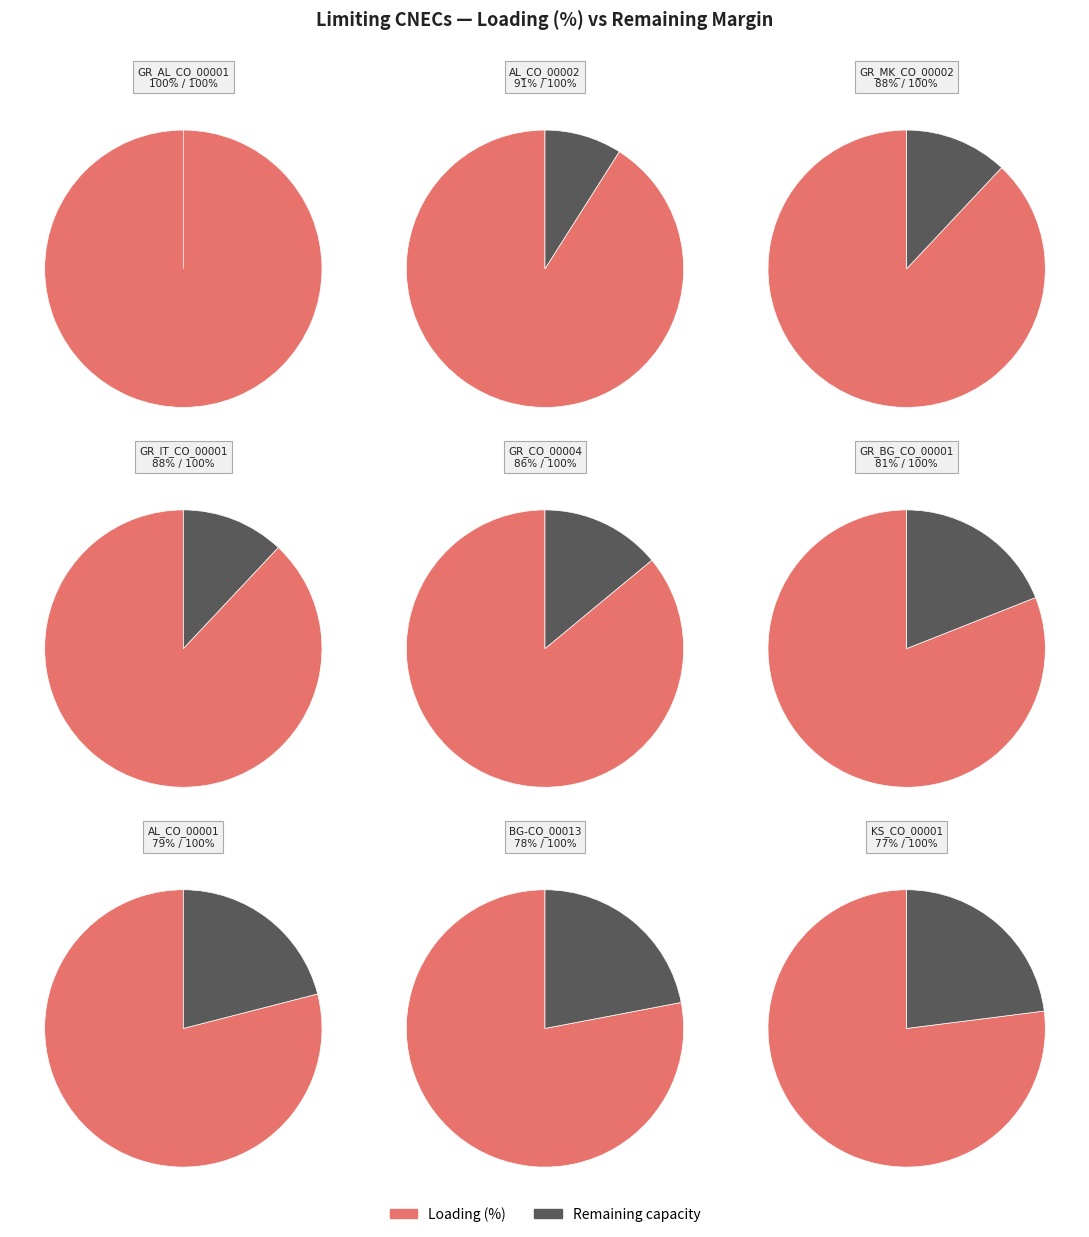

Is the sum of KS_CO_00001 and BG-CO_00013 greater than half?

No